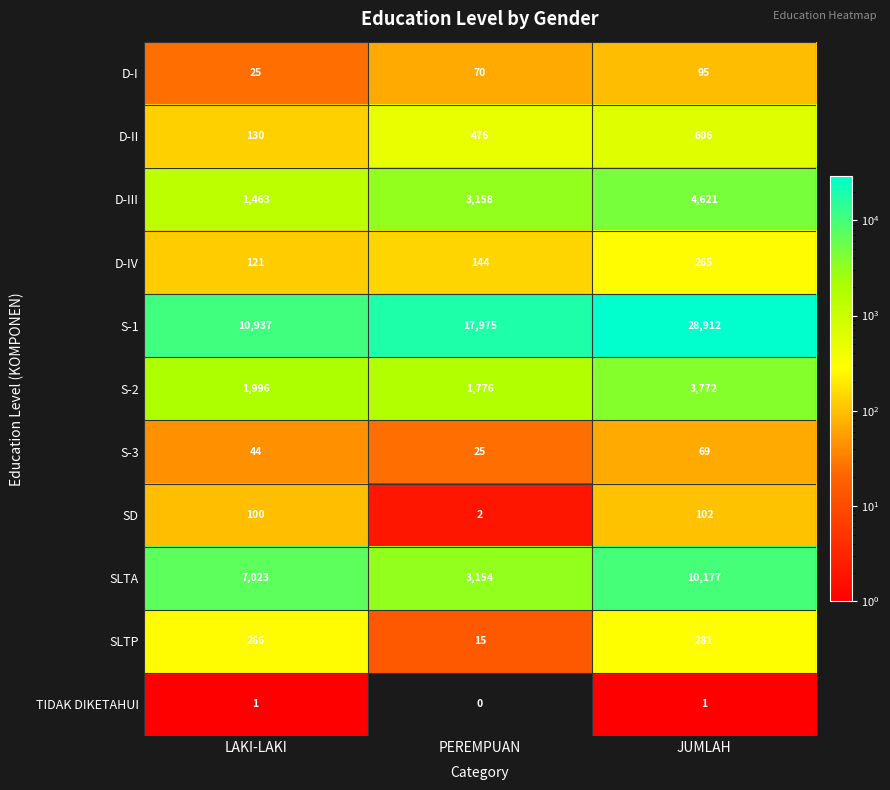

Between PEREMPUAN and JUMLAH, which series saw the biggest shift?

S-1